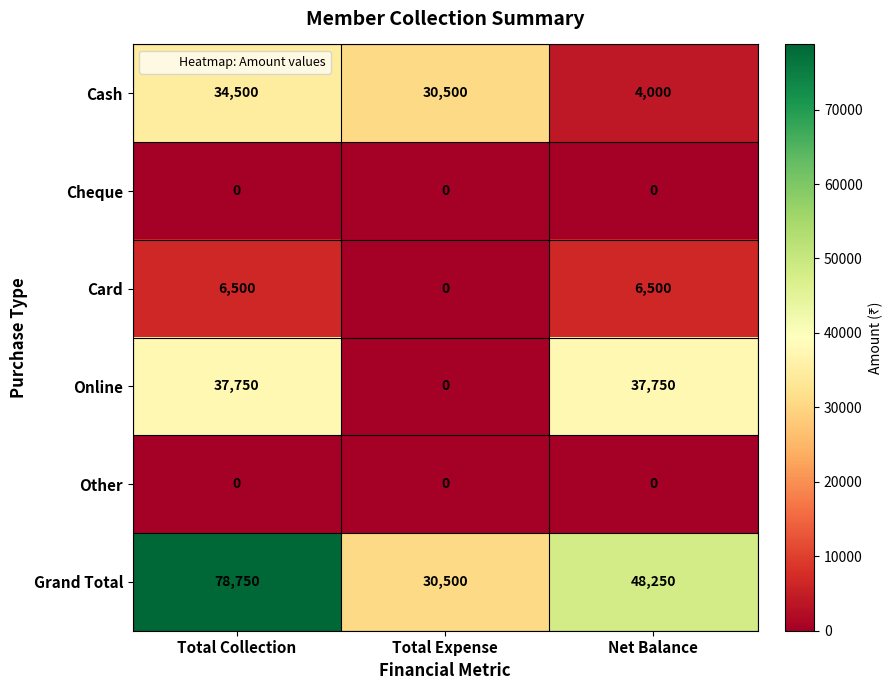

True or false: Cheque has a value of 0 at Total Expense.

True